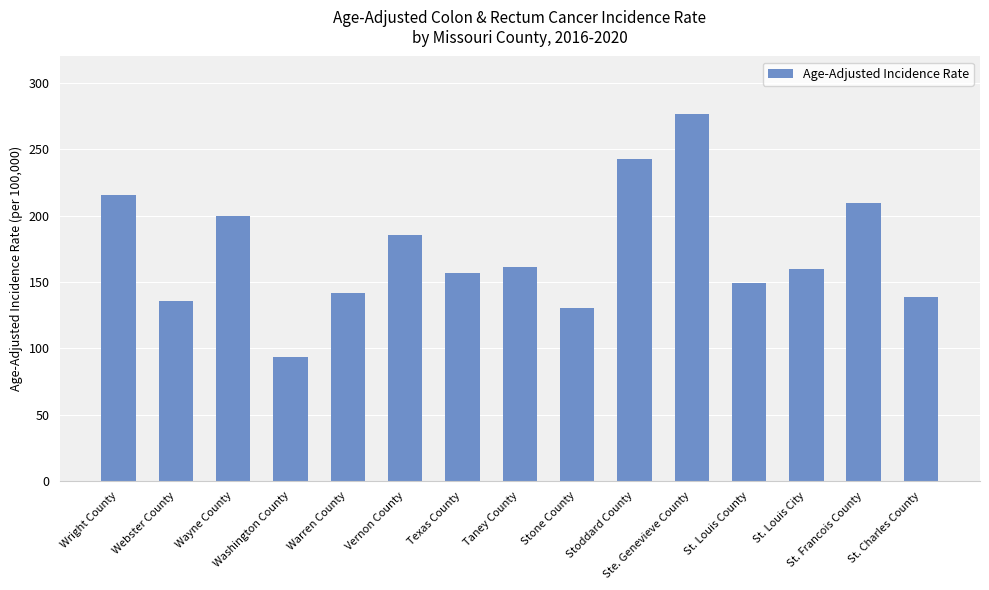

How many bars are there in total?

15